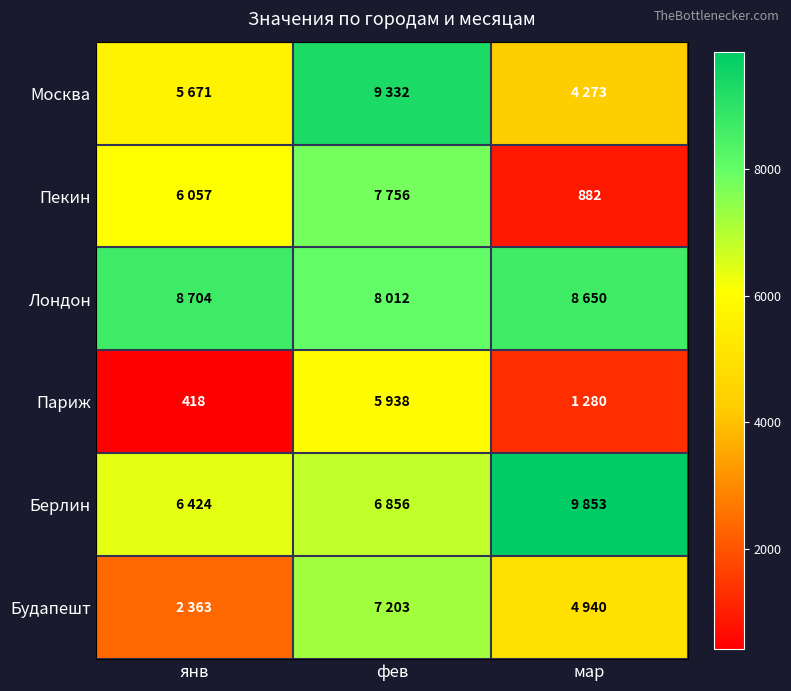

At which category is the sum across all series the highest?

фев